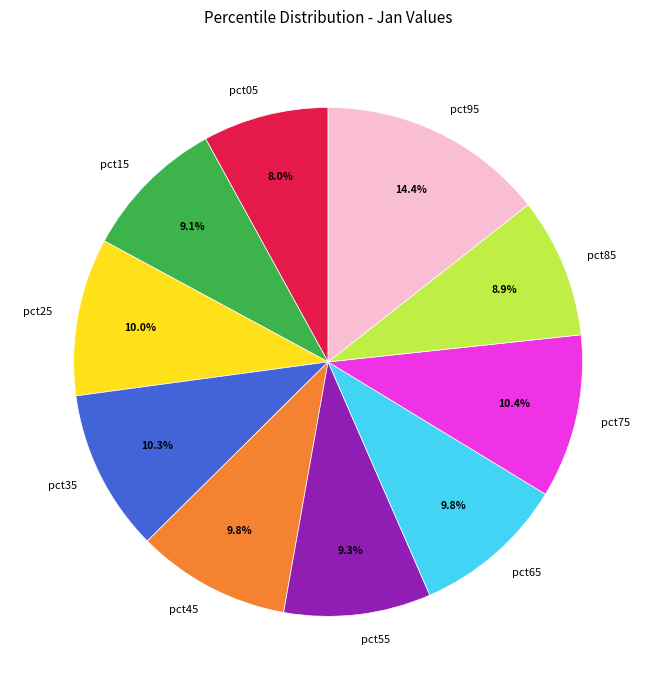

What percentage is the pct75 slice, to the nearest percent?

10%